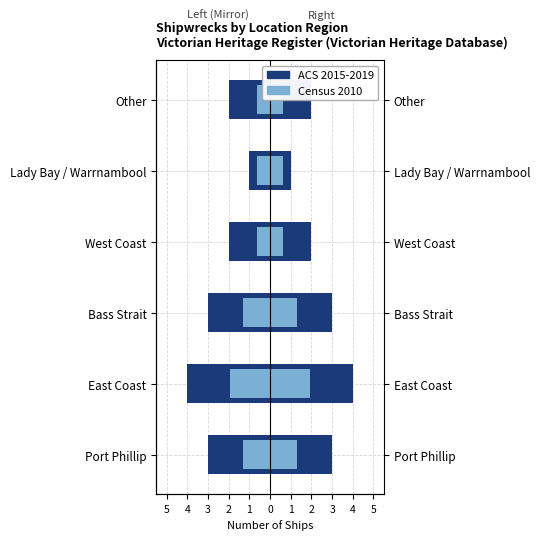

How many data points in ACS 2015-2019 are less than -2?

3